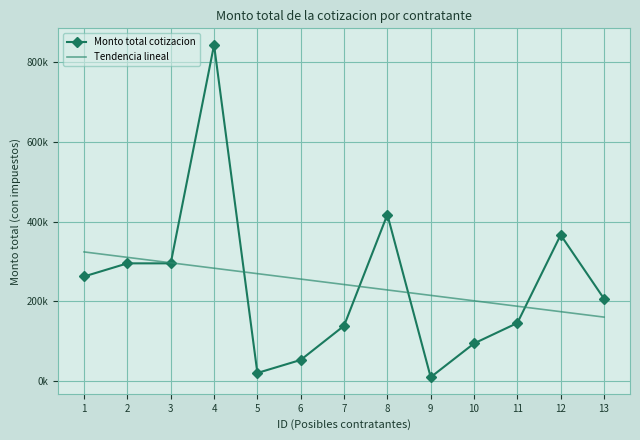

What are all the series names shown in the legend?

Monto total cotizacion, Tendencia lineal